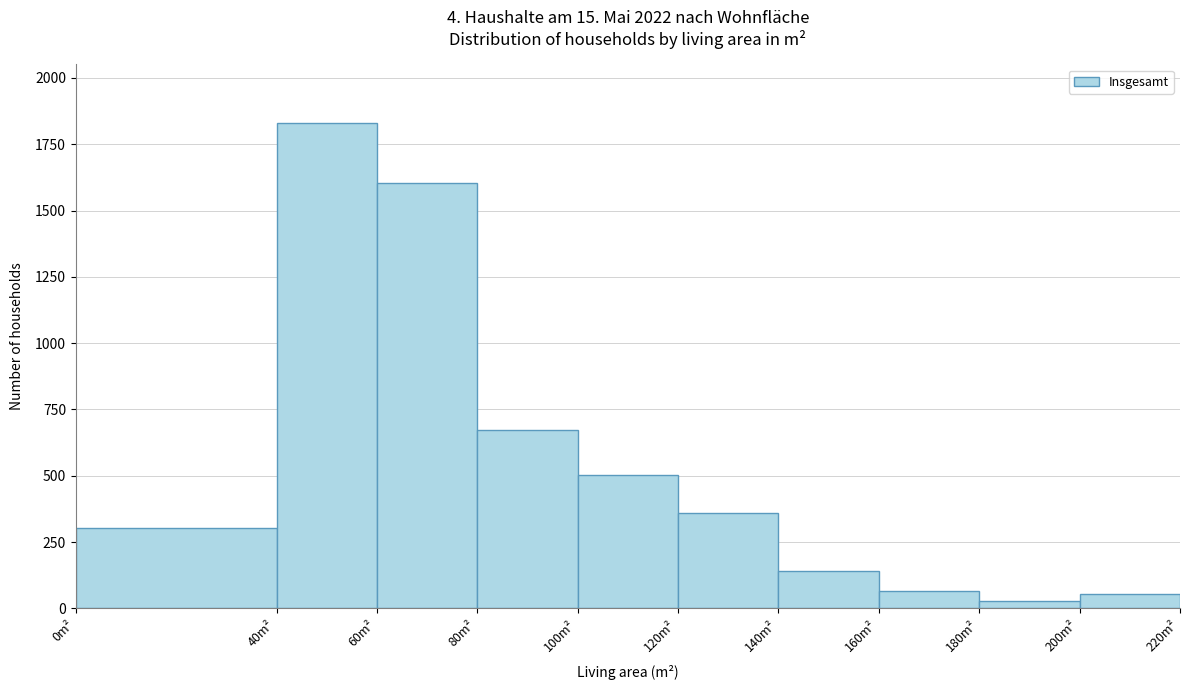

Which range on the x-axis has the tallest bar?

40 to 60